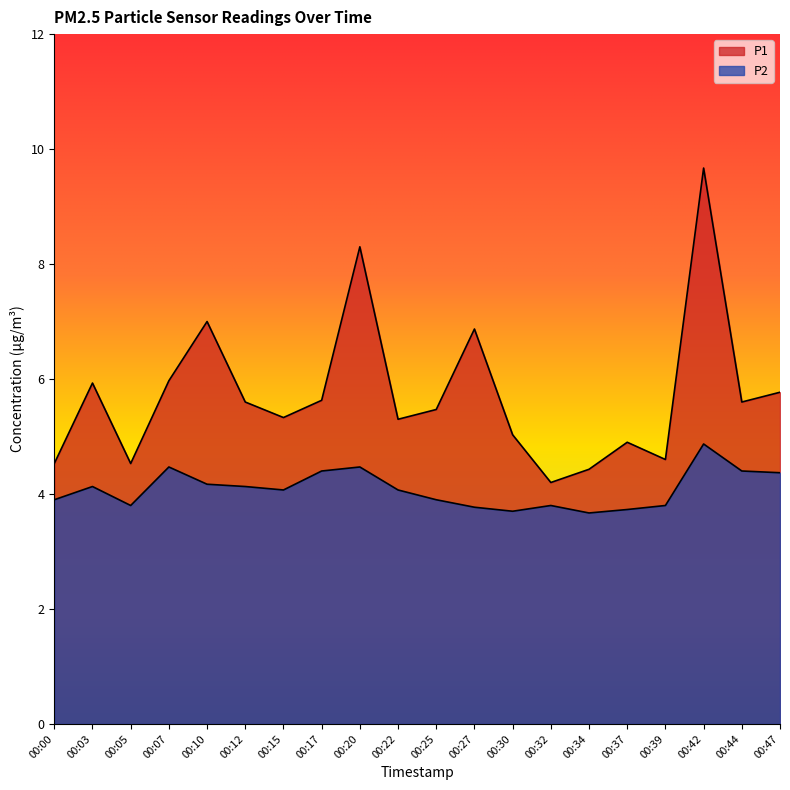

List the series in order of their peak value, lowest first.

P2, P1